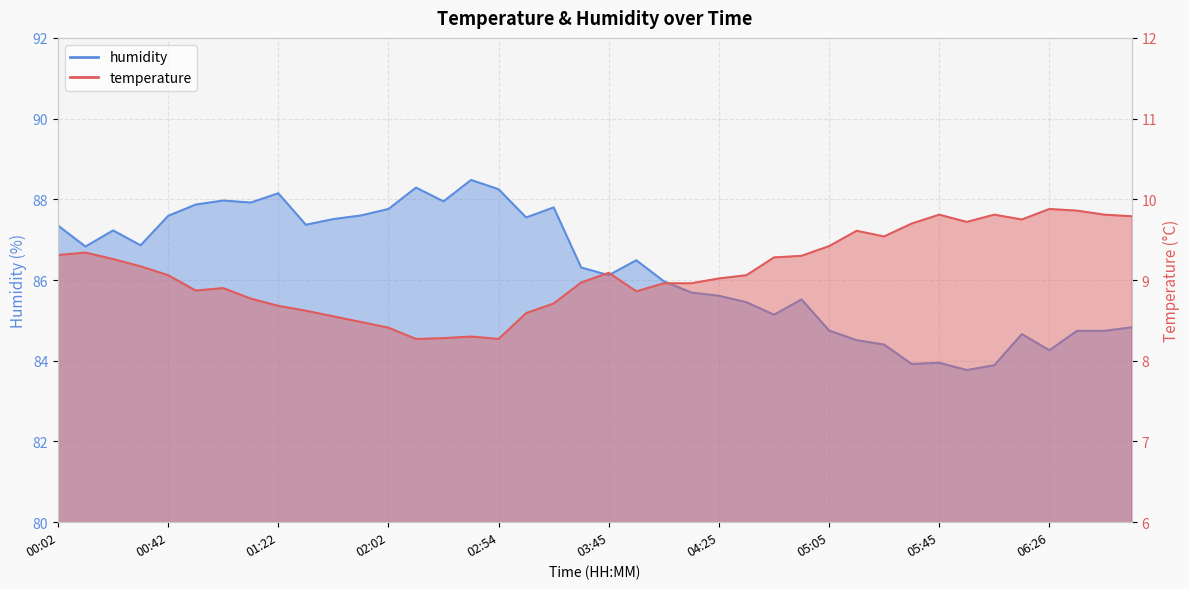

Is it true that humidity equals 85.5 at 04:55?

True